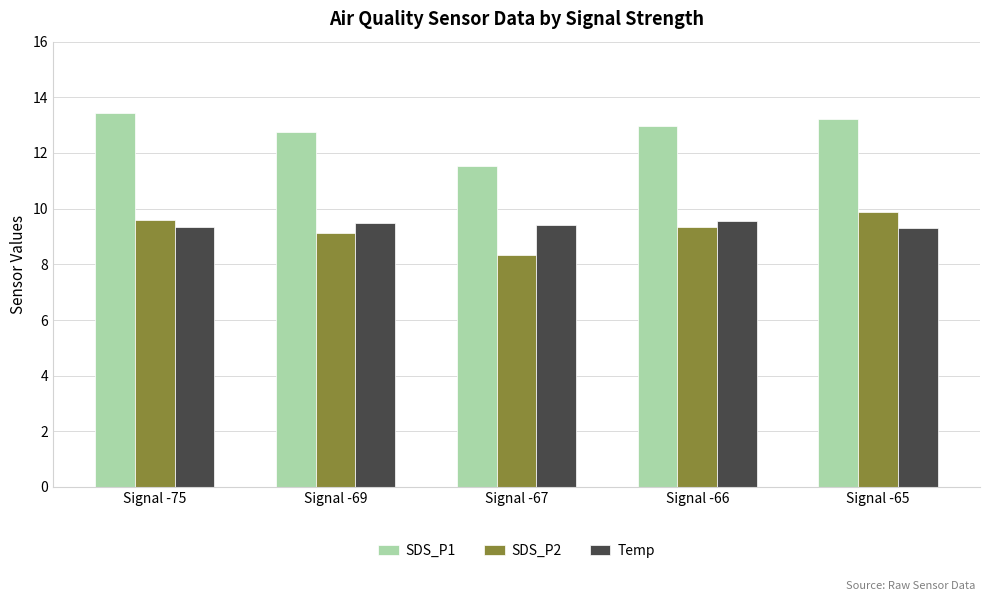

Is it true that SDS_P1 equals 13.4 at Signal -75?

True